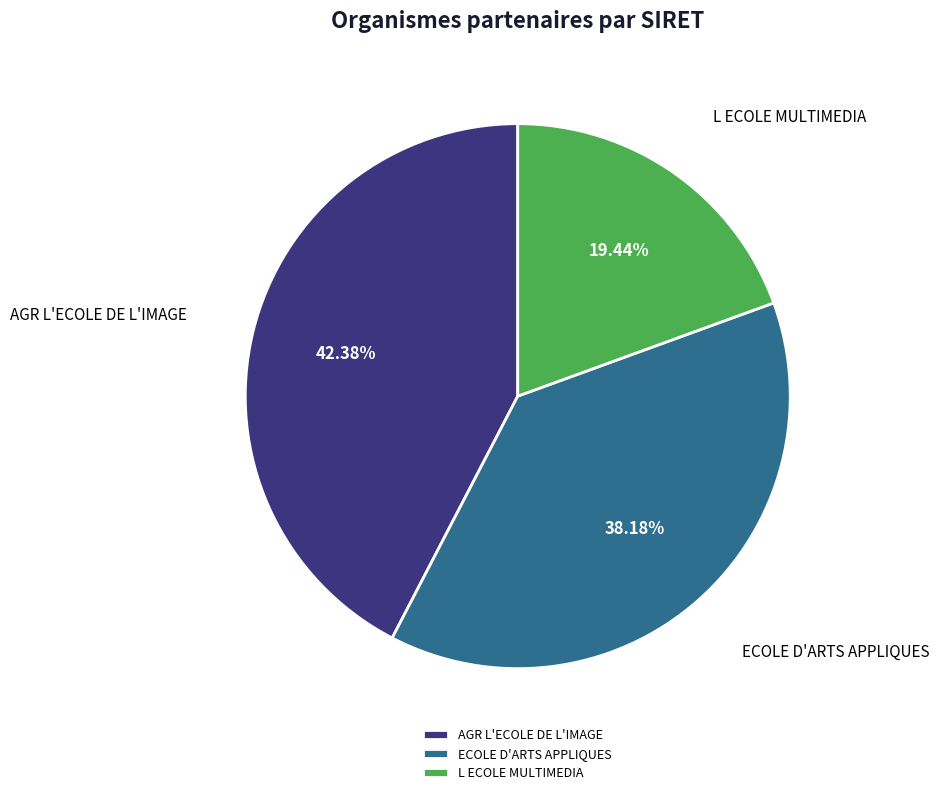

Count the number of slices in the pie.

3